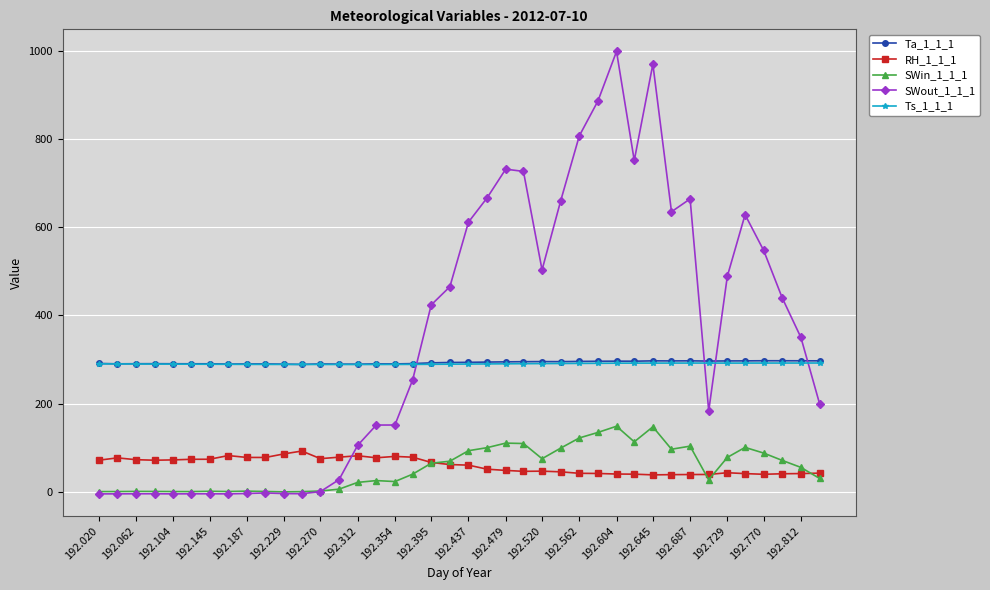

True or false: Ta_1_1_1 has more than 1 interior local peaks.

True